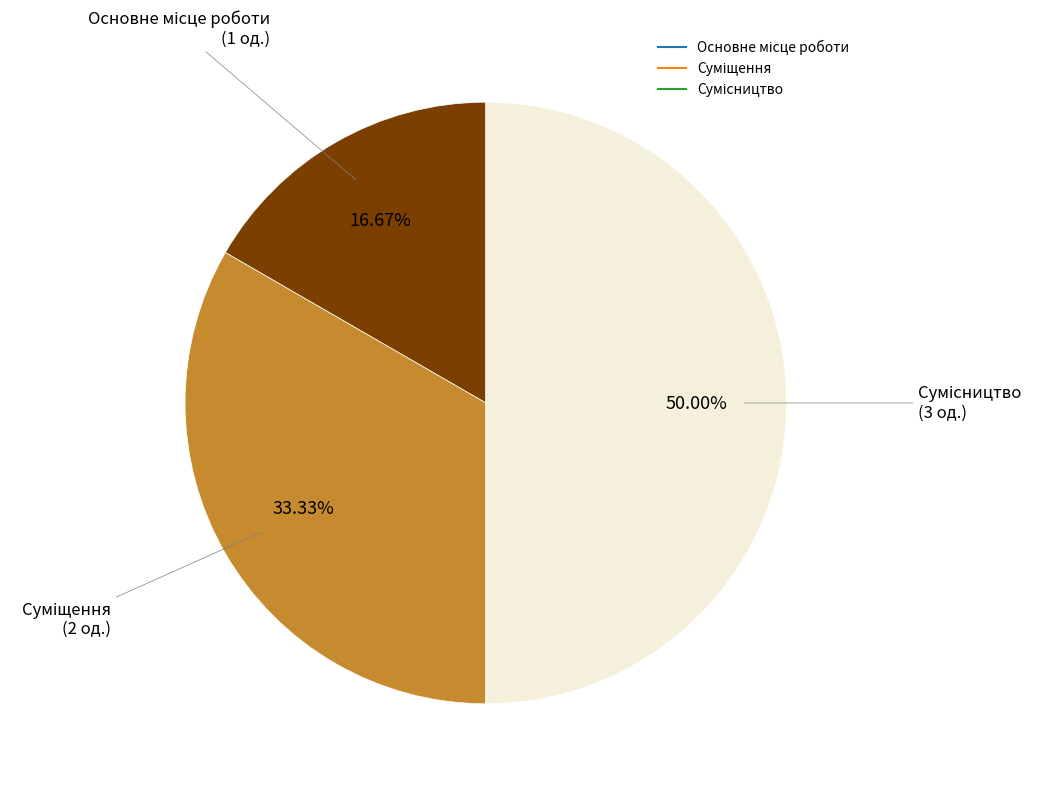

The Сумісництво slice represents 63% of the pie. True or false?

False